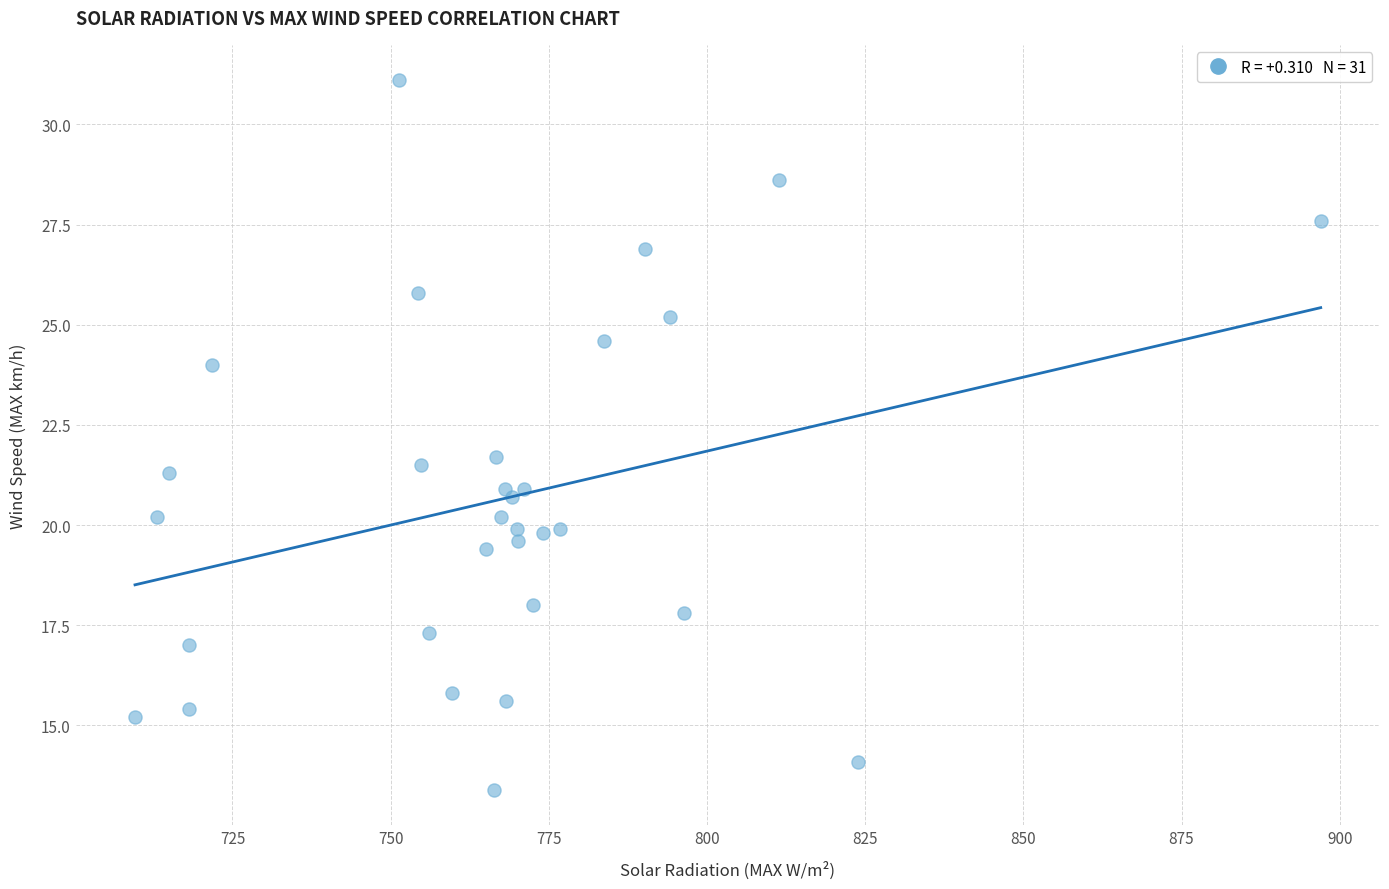

What is the range of Y values (max minus min)?

17.7